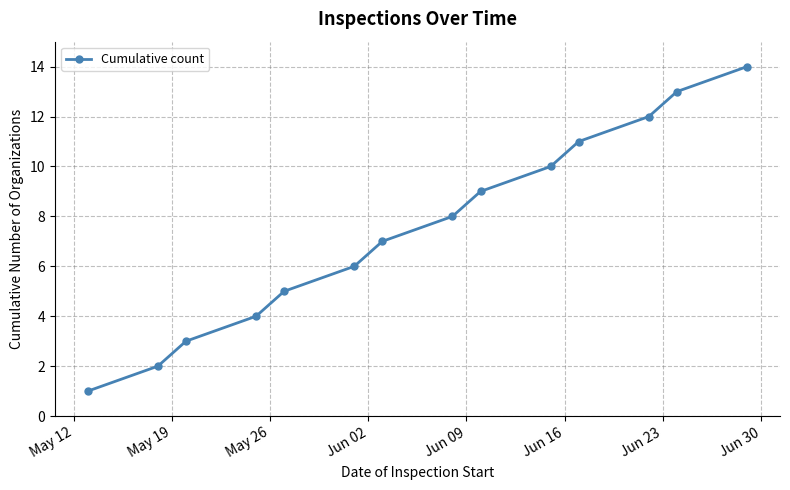

True or false: there are more than 2 points higher than both neighbors.

False